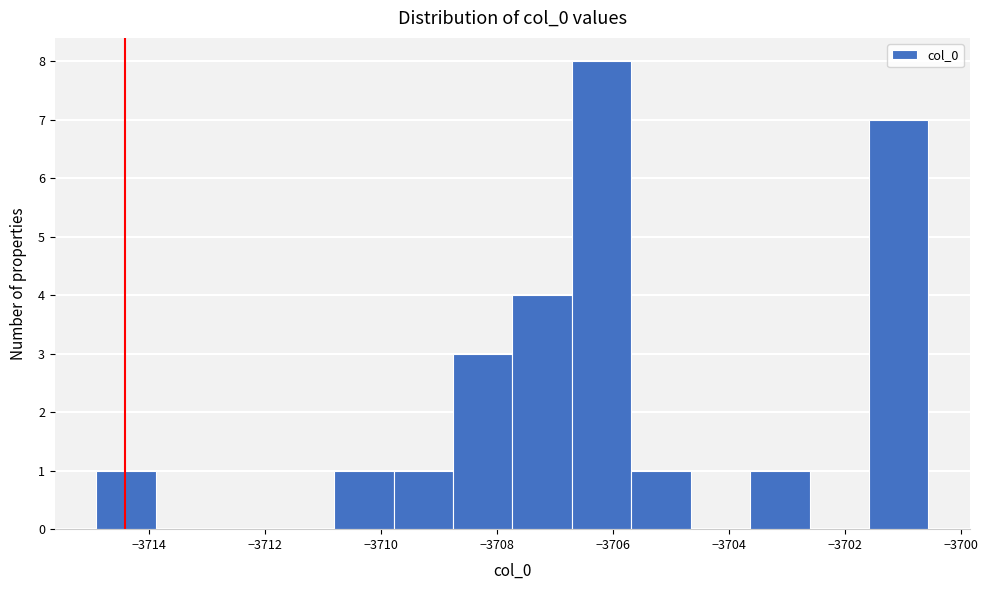

Which range on the x-axis has the tallest bar?

-3706.8 to -3705.6